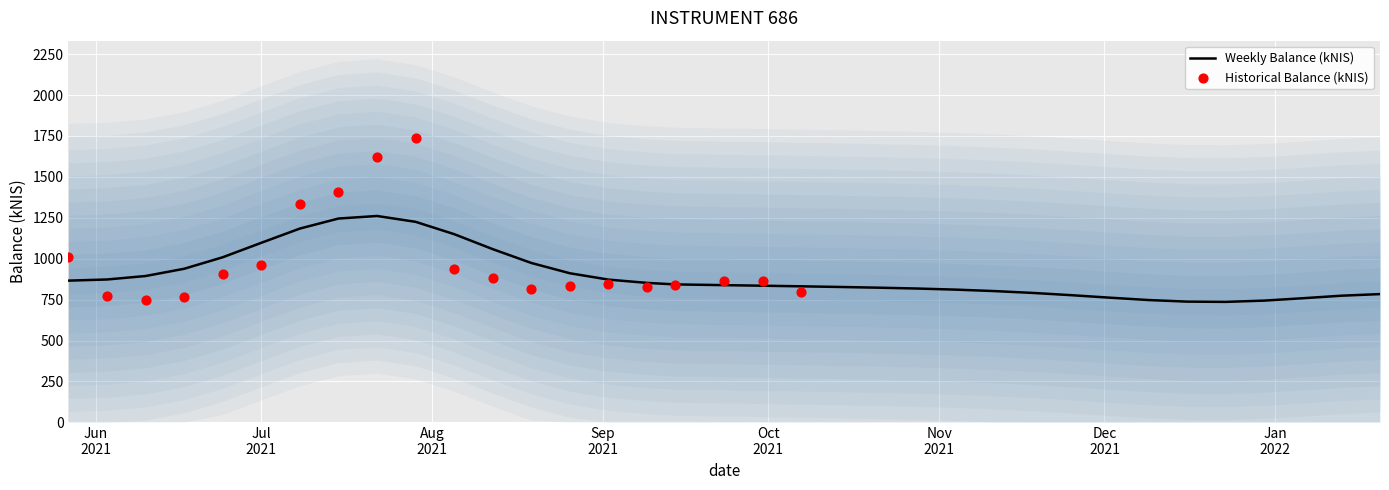

What is the change in value from 2021-07-29 to 2021-09-14?

-894.9